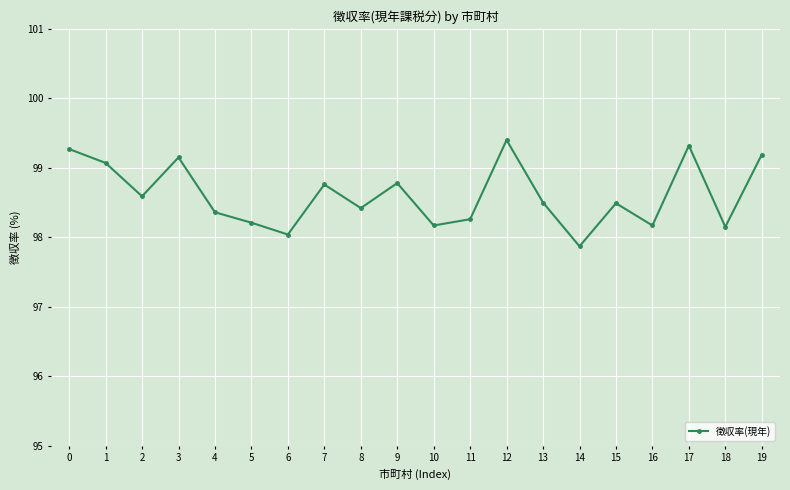

Reading right to left, what are all the values shown in this chart?

99.2	98.2	99.3	98.2	98.5	97.9	98.5	99.4	98.3	98.2	98.8	98.4	98.8	98.0	98.2	98.4	99.2	98.6	99.1	99.3